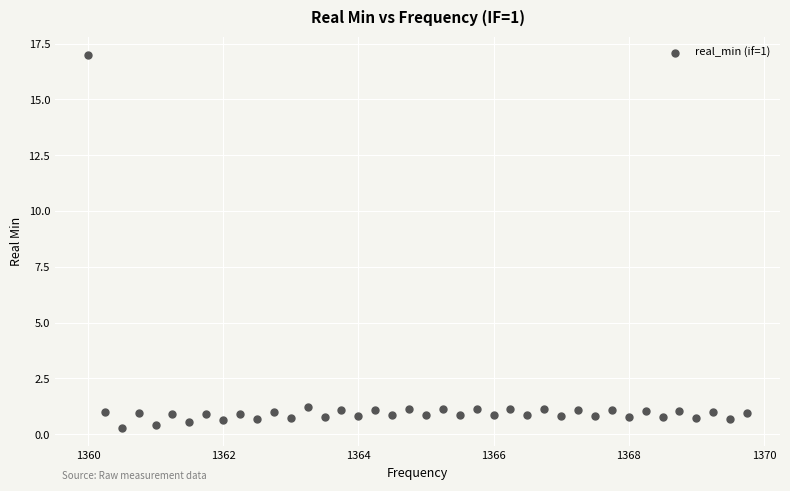

What is the range of X values (max minus min)?

9.8